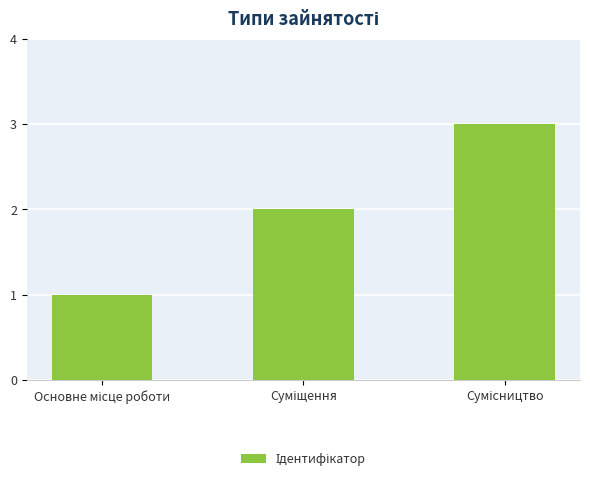

What is the sum of all values?

6